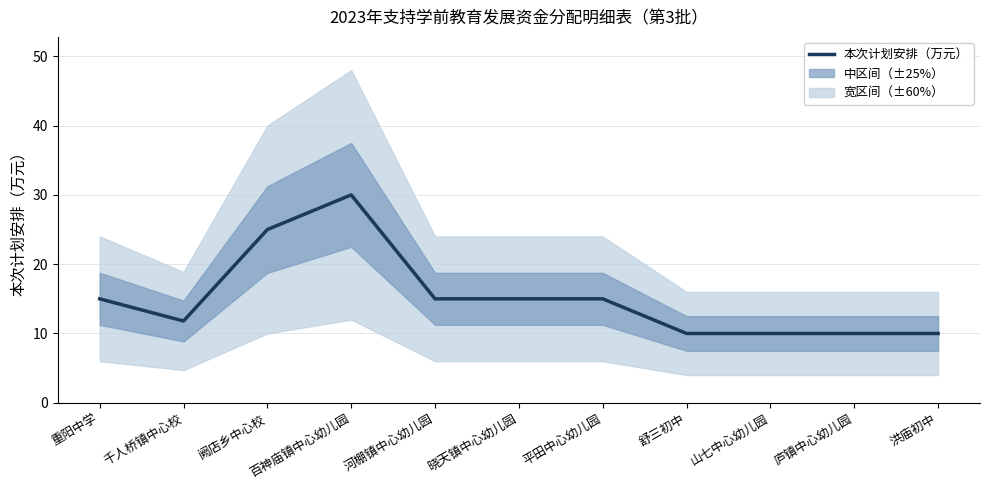

What value does the data have at 舒三初中?

10.0